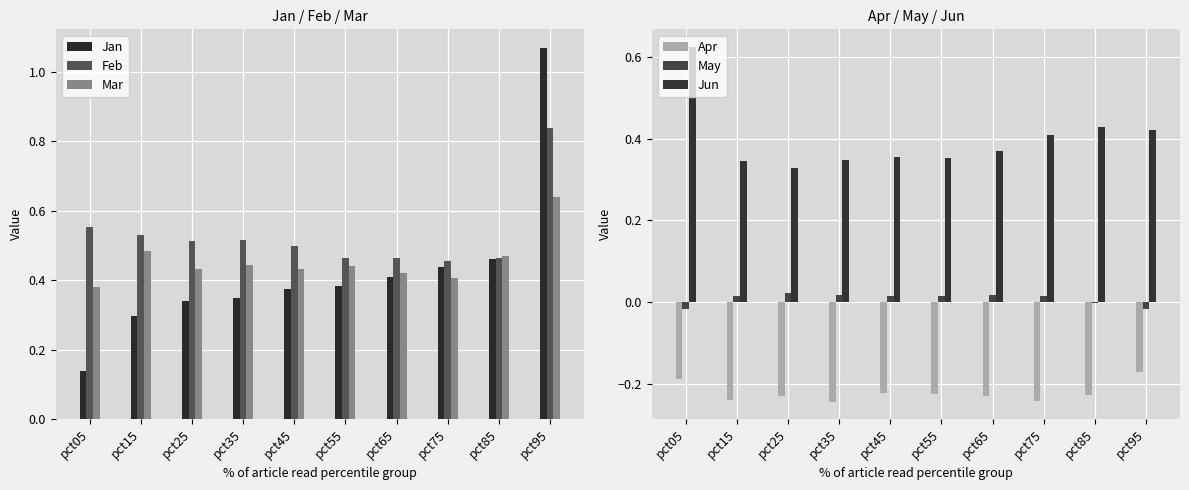

List the series in order of their peak value, highest first.

Jan, Feb, Mar, Jun, May, Apr